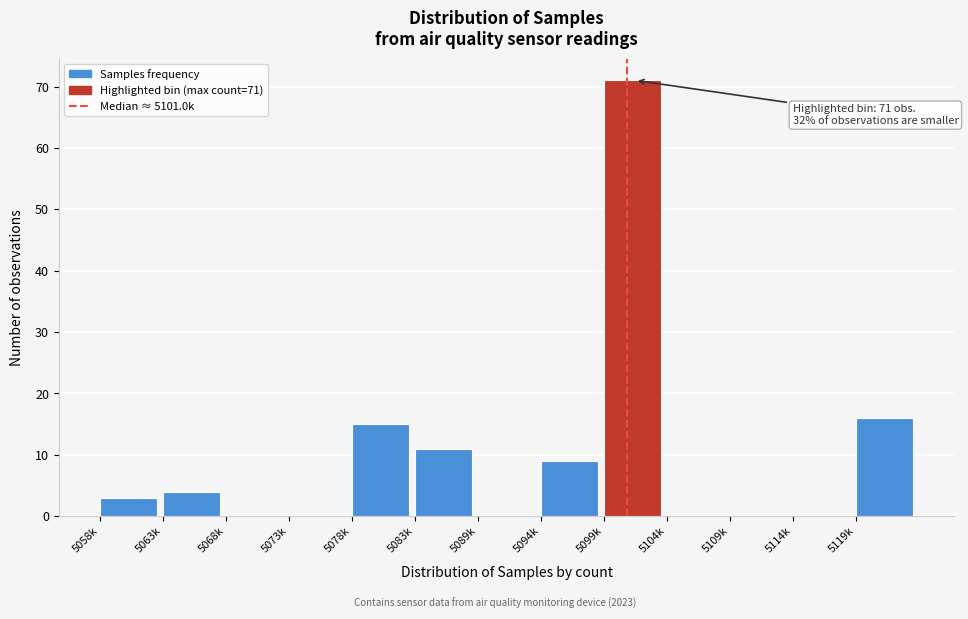

Reading left to right, extract all data points from this chart.

5058k=3	5063k=4	5068k=0	5073k=0	5078k=15	5083k=11	5089k=0	5094k=9	5099k=71	5104k=0	5109k=0	5114k=0	5119k=16